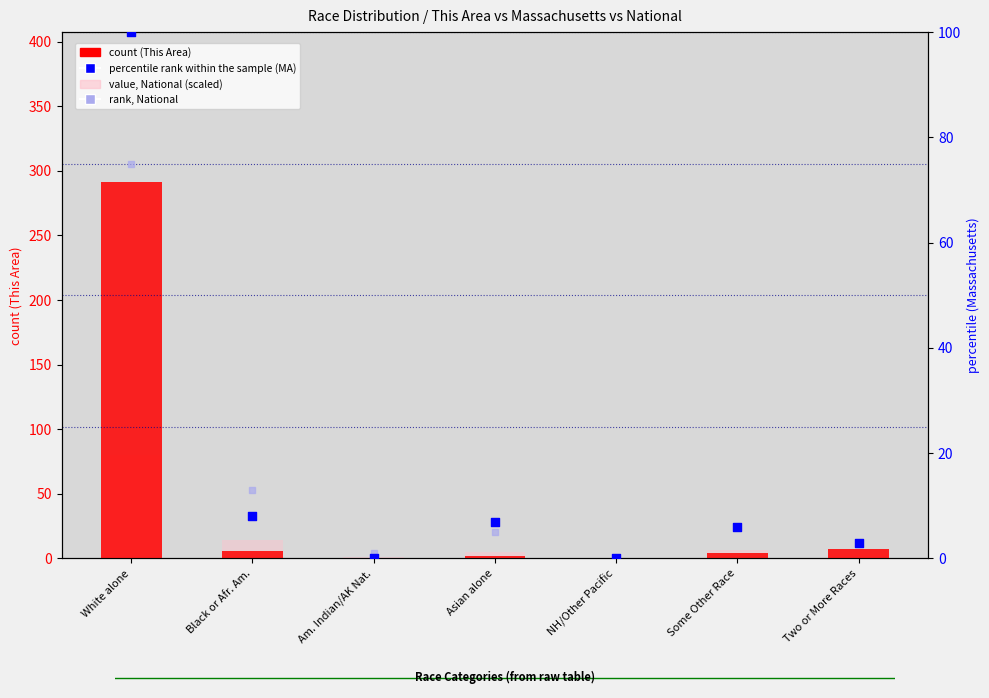

Is the value of percentile rank within the sample (MA) at Am. Indian/AK Nat. greater than the value of count (This Area) at Two or More Races?

No